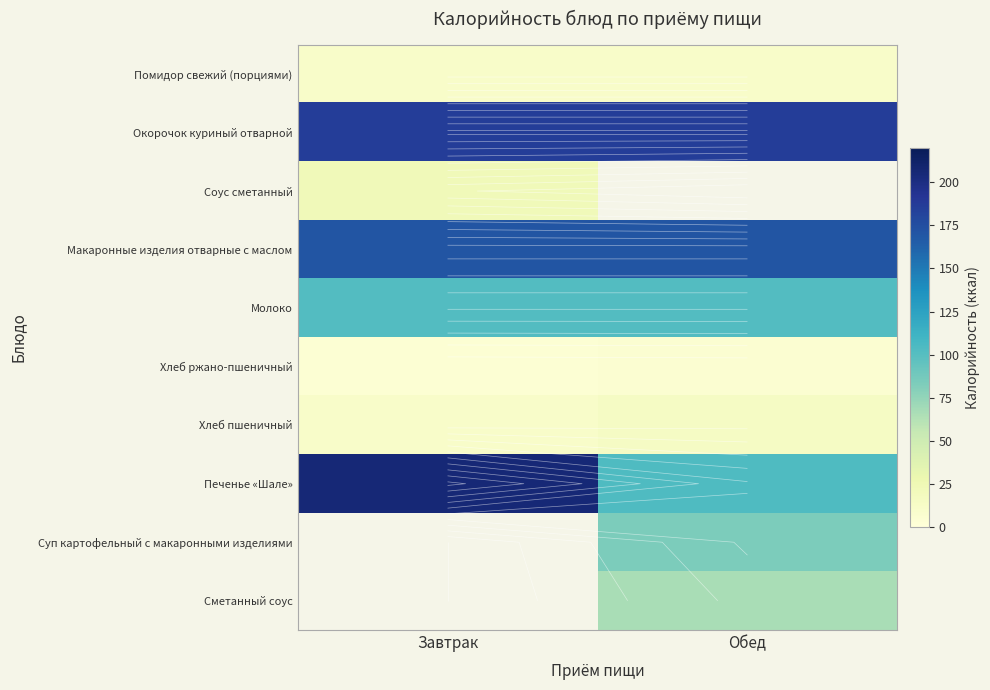

At which label does Макаронные изделия отварные с маслом reach its peak?

Завтрак